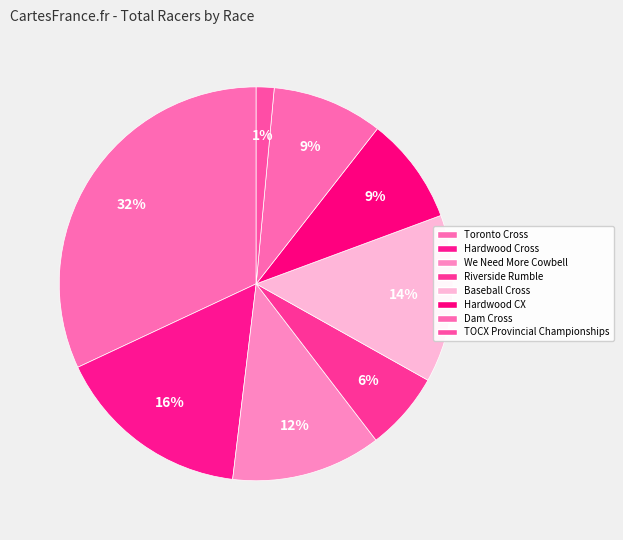

Does Hardwood CX account for over 50% of the chart?

No